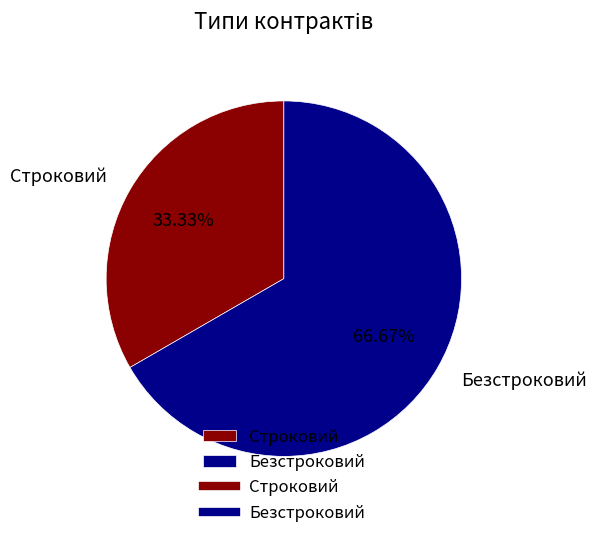

Which category has the biggest portion of the pie?

Безстроковий